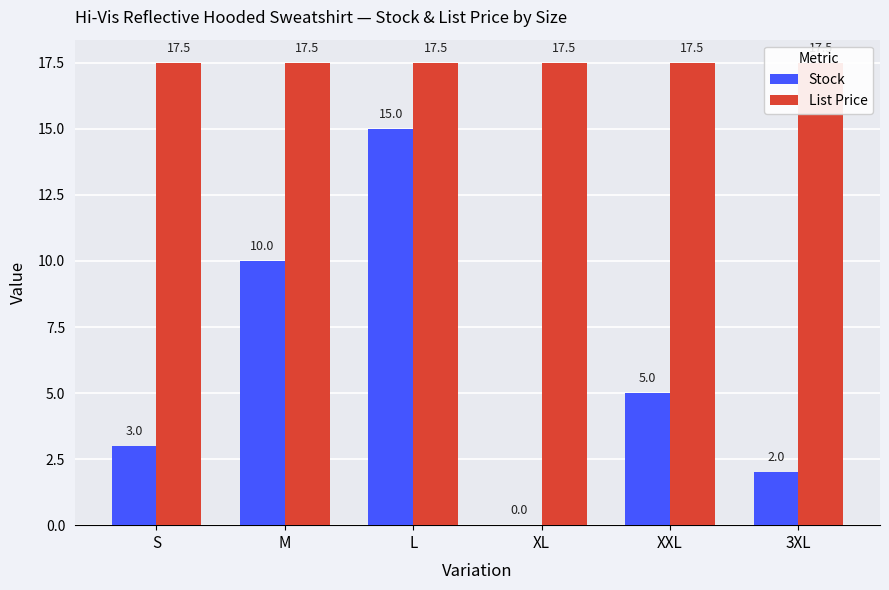

What is the value of the Stock bar at the 1st from the left?

3.0